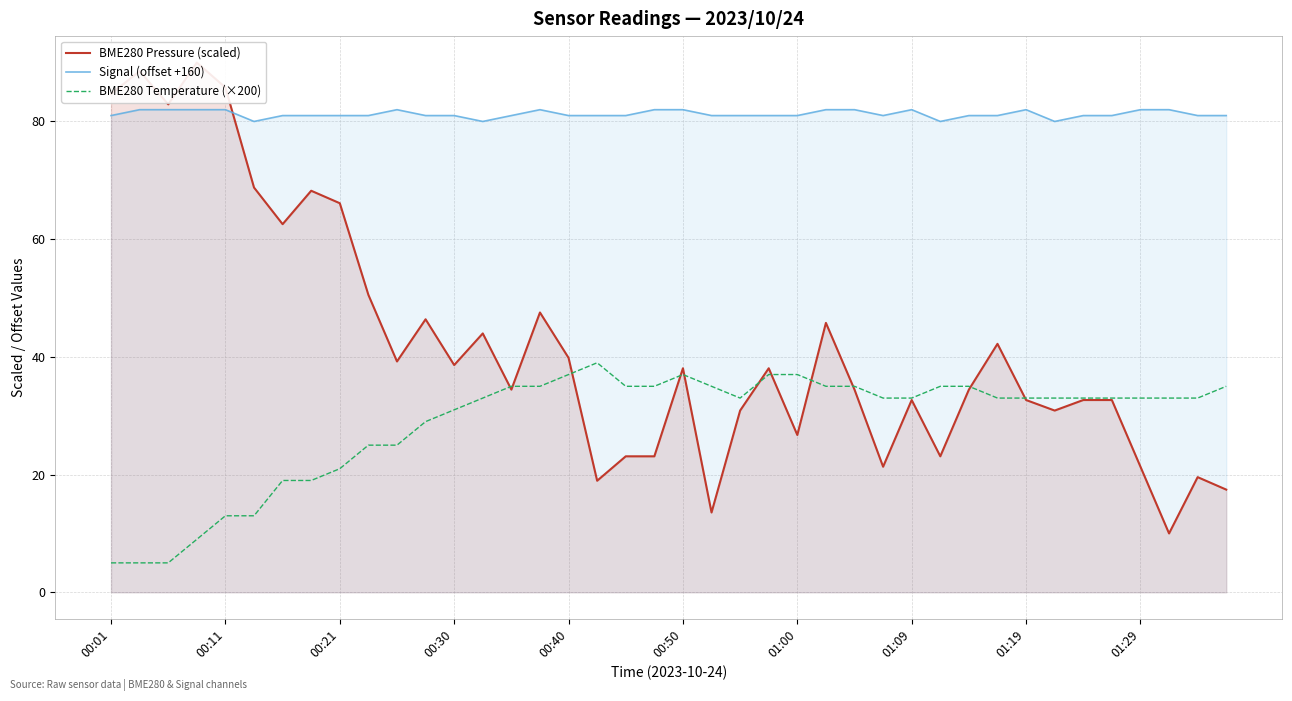

True or false: Signal (offset +160) and BME280 Temperature (×200) cross at least once.

False